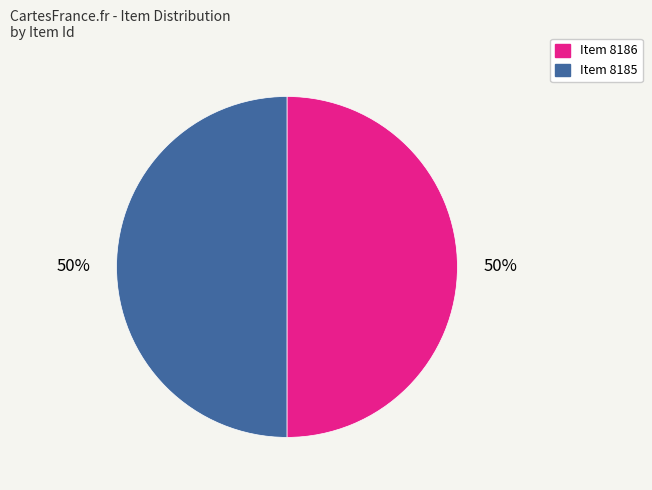

To the nearest percent, what is the combined percentage of Item 8186 and Item 8185?

100%